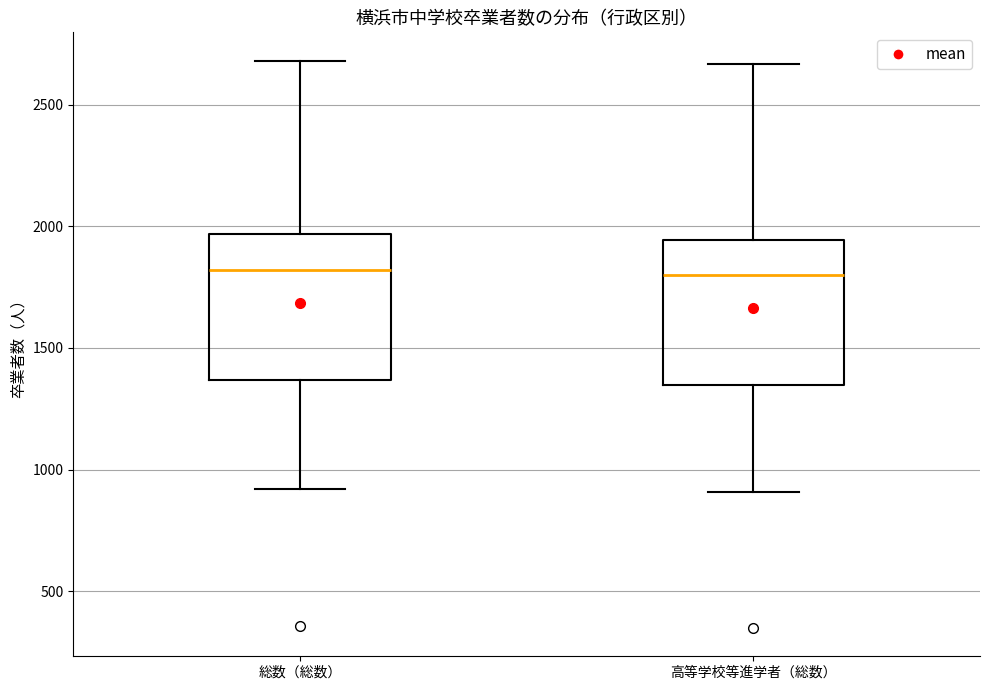

Where does the upper whisker of the box for 高等学校等進学者（総数） end on the y-axis? The values are not printed on the chart, so give them approximately, as read against the axis.

2650